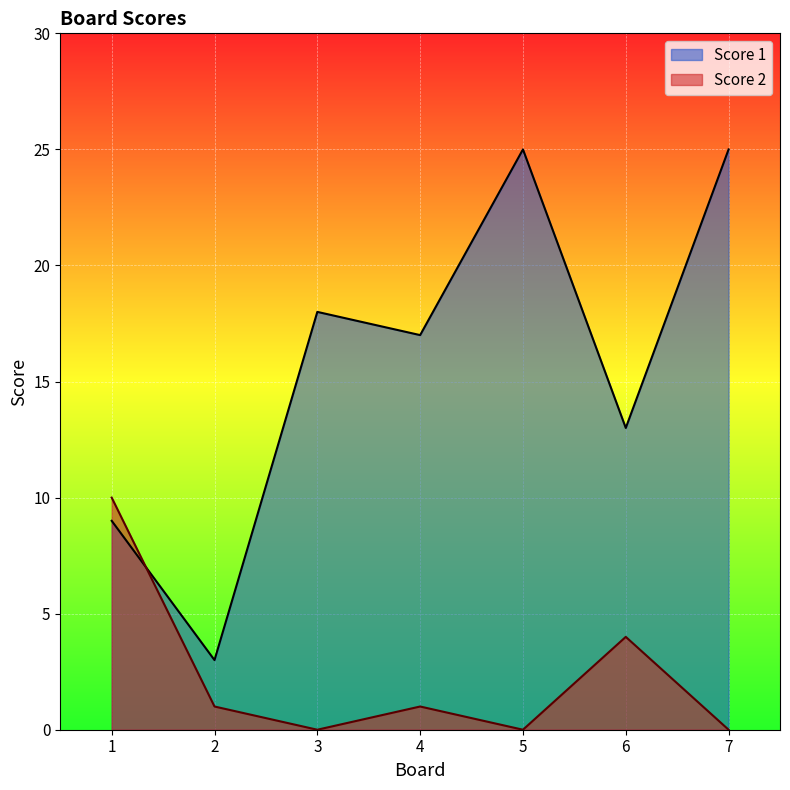

Between which two adjacent categories do Score 1 and Score 2 first intersect?

1 and 2